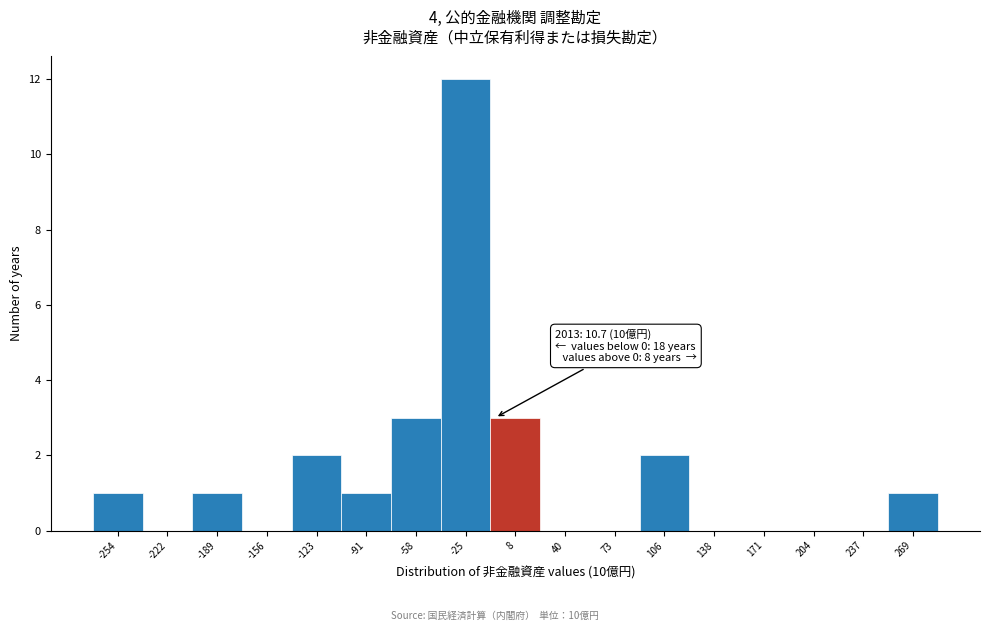

Reading right to left, list all the values displayed in this chart.

269=1	237=0	204=0	171=0	138=0	106=2	73=0	40=0	8=3	-25=12	-58=3	-91=1	-123=2	-156=0	-189=1	-222=0	-254=1